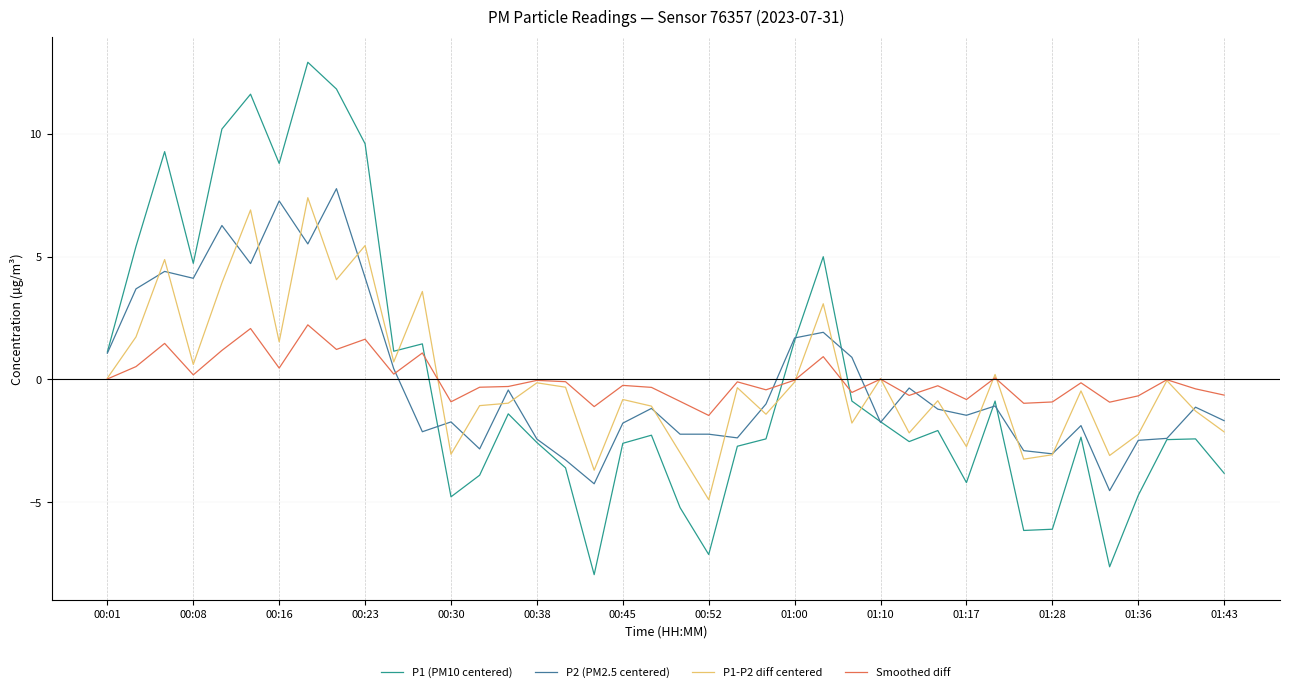

Which series ends up on top after the final intersection of P1-P2 diff centered and P1 (PM10 centered)?

P1-P2 diff centered